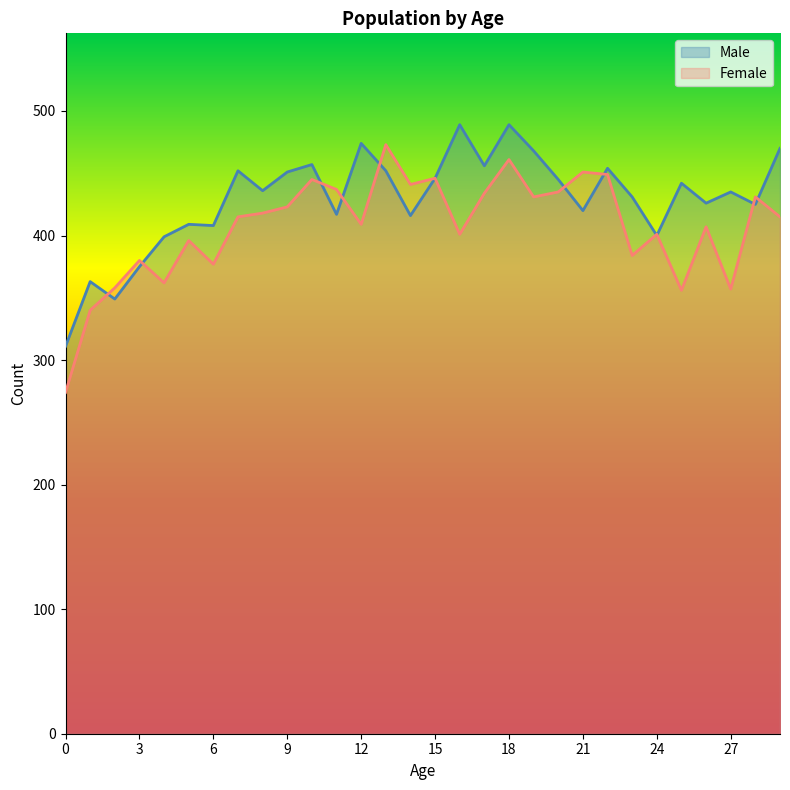

The value of Female at 21 is 614. True or false?

False